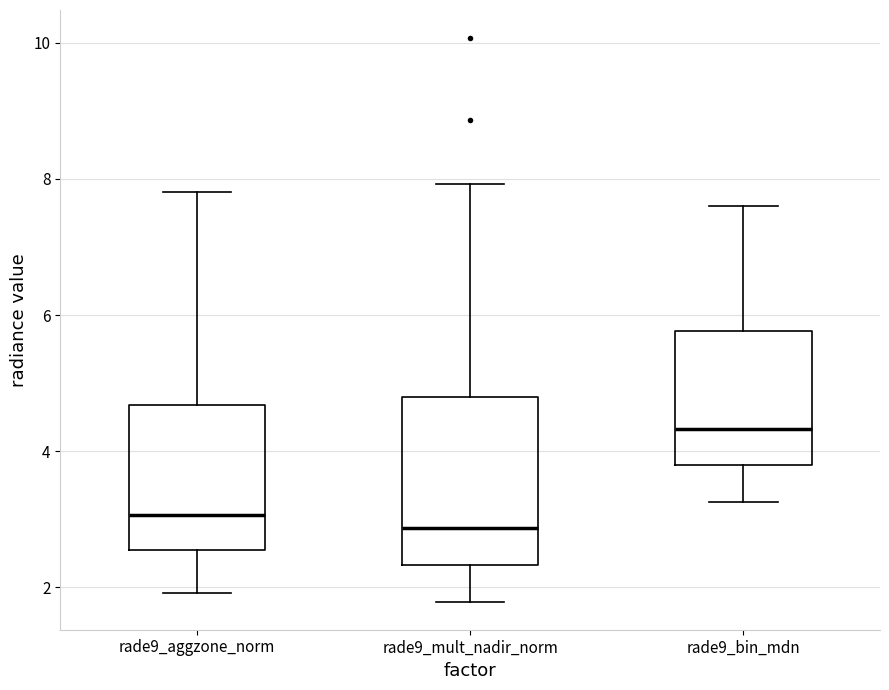

Which box is the tallest, from its lower edge to its upper edge?

rade9_mult_nadir_norm